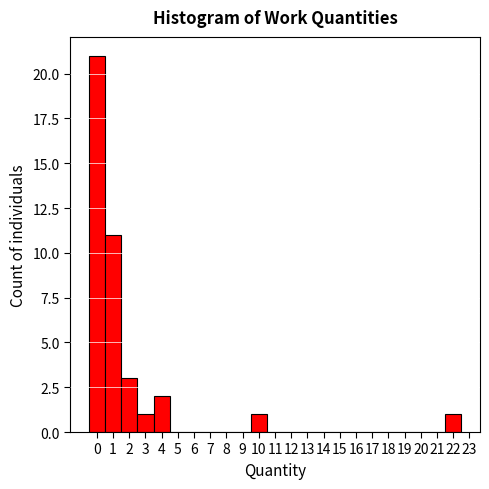

What is the height of the bar covering 2.5 to 3.5 on the x-axis? The values are not printed on the chart, so give them approximately, as read against the axis.

1